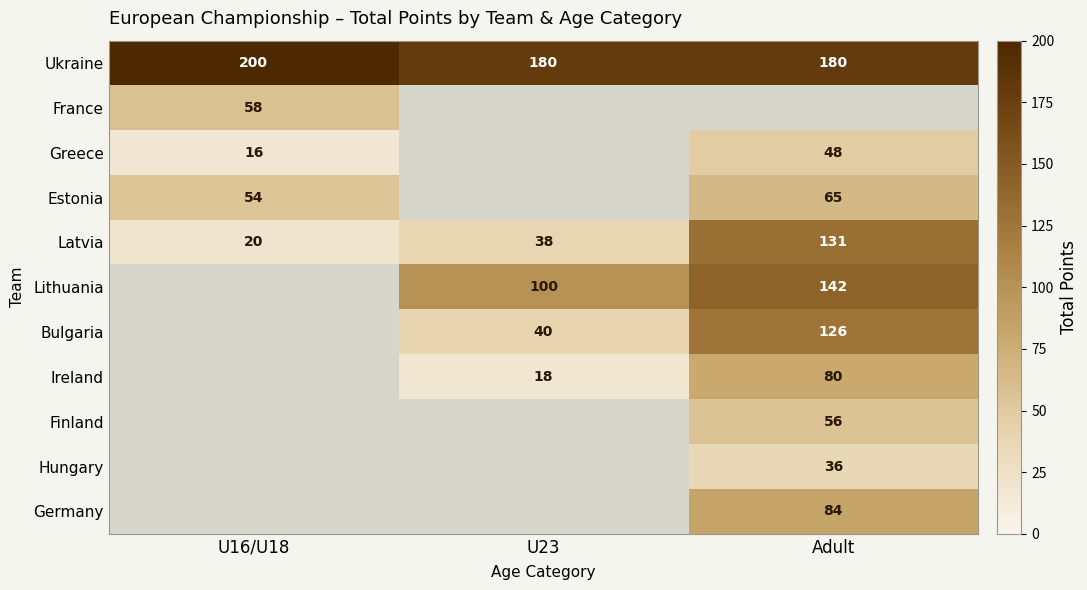

What is the sum of the Latvia values at U23 and Adult?

169